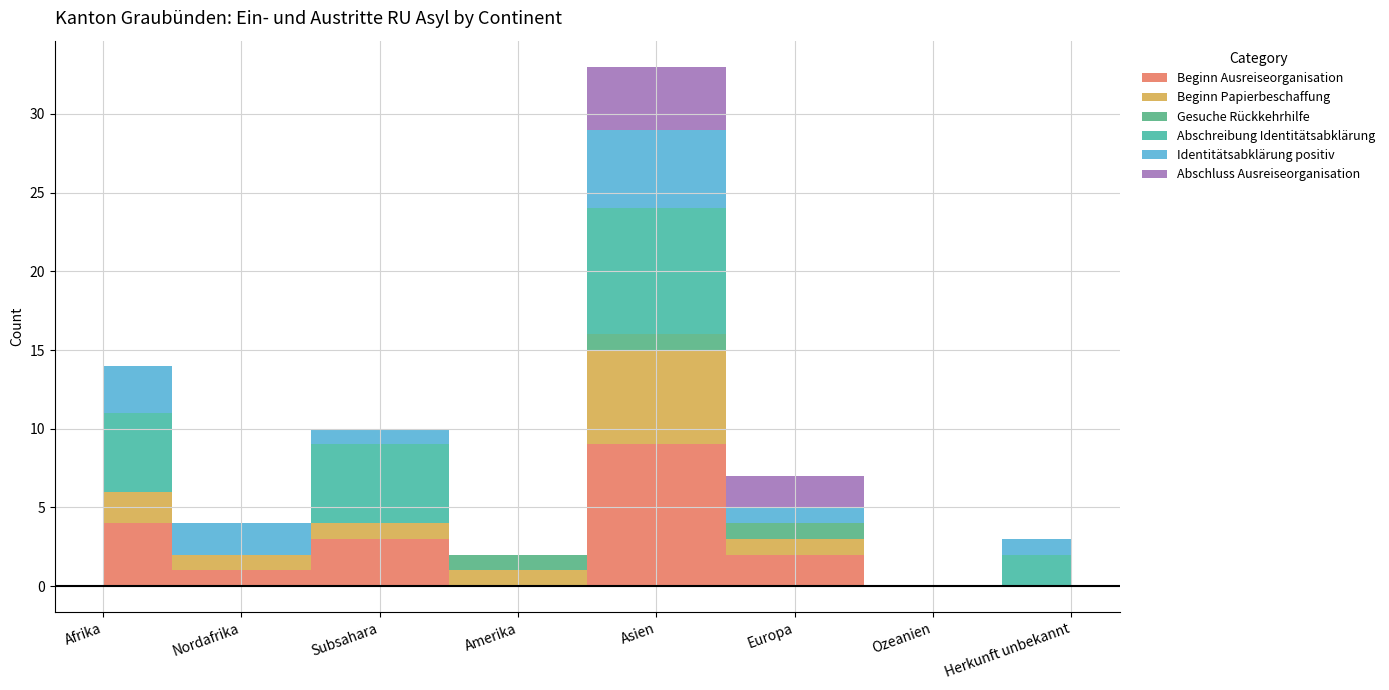

Is the value of Abschreibung Identitätsabklärung at Asien greater than the value of Abschluss Ausreiseorganisation at Nordafrika?

Yes